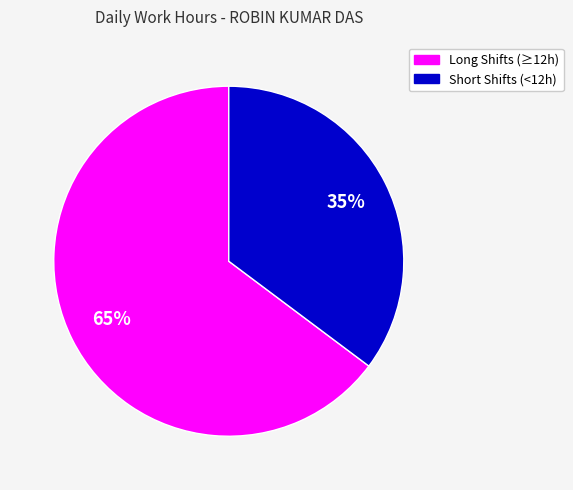

To the nearest percent, what is the average slice percentage?

50%